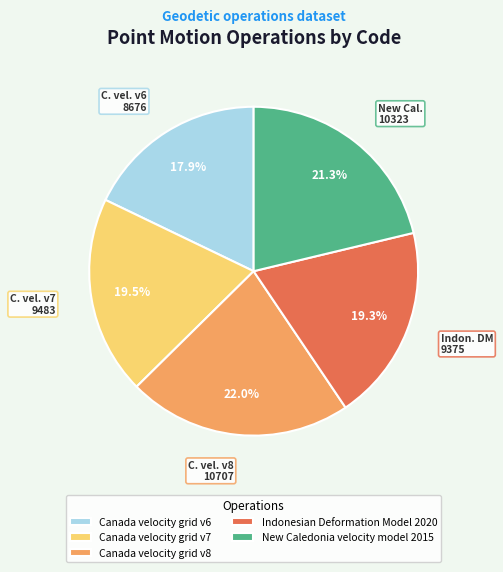

To the nearest percent, what is the difference between the Canada velocity grid v8 and Indonesian Deformation Model 2020 slice percentages?

3%